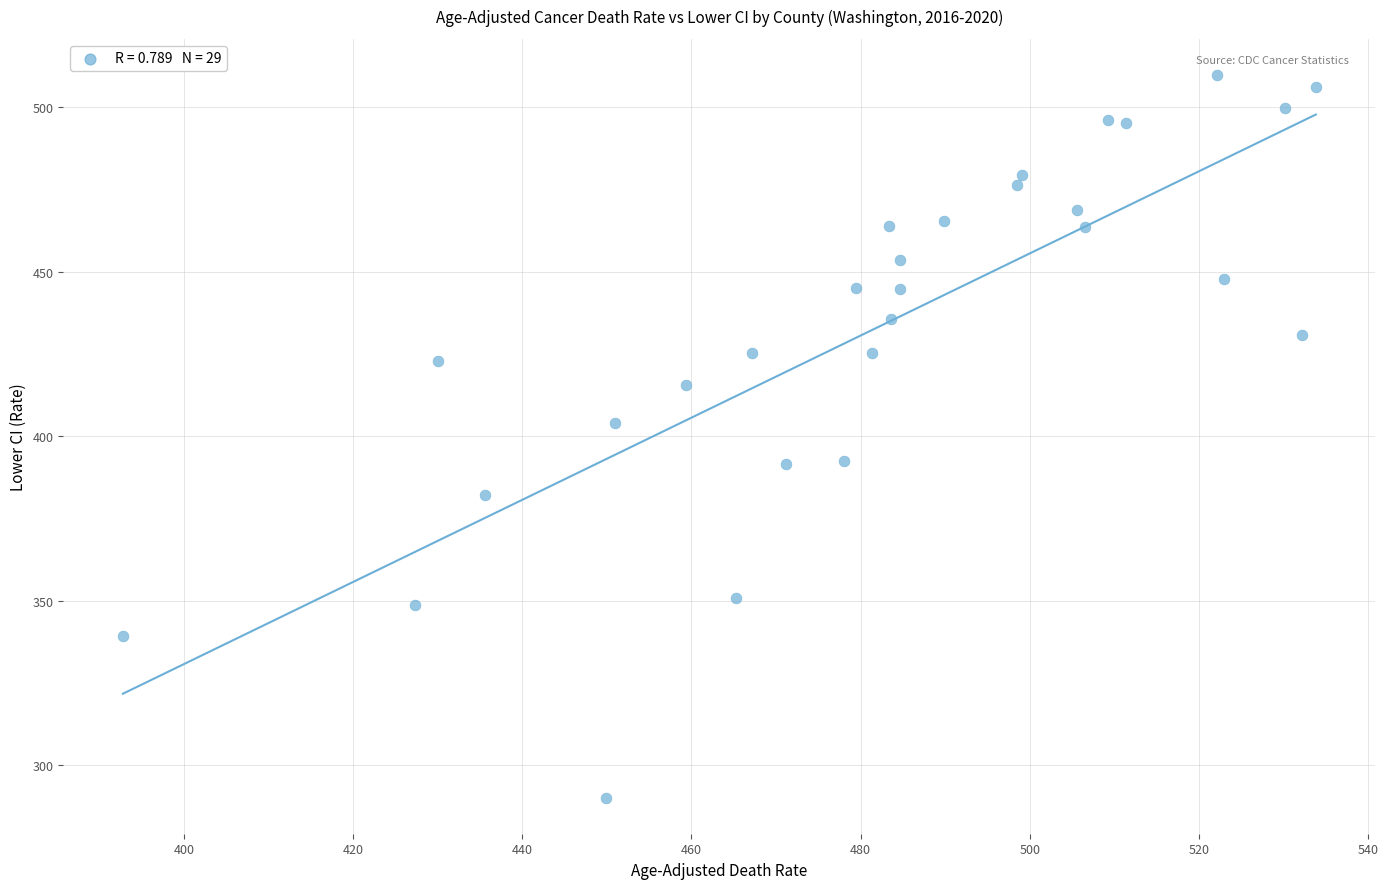

What is the range of X values (max minus min)?

141.0